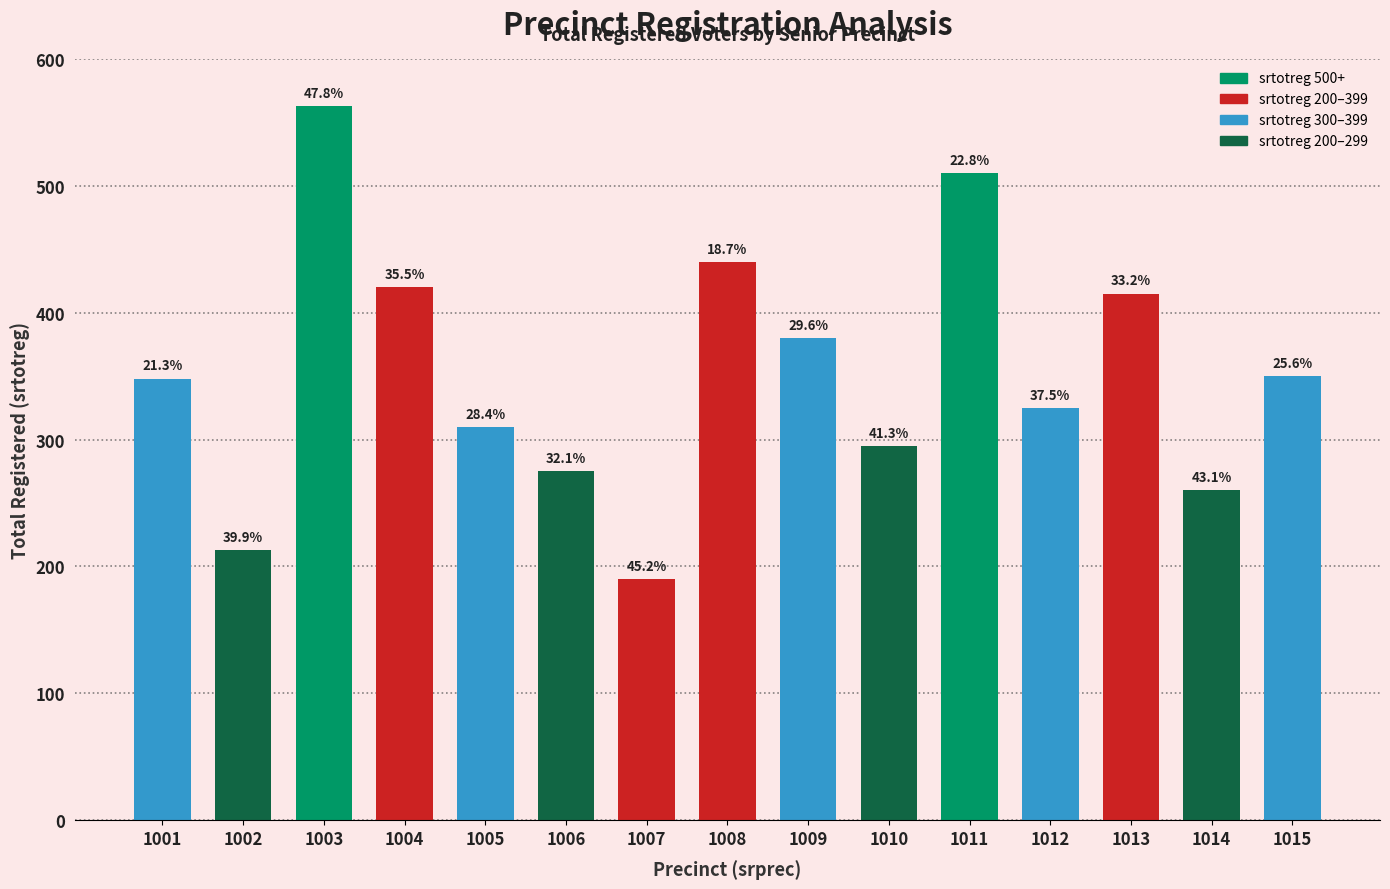

Reading left to right, transcribe all the data shown in this chart.

1001=348	1002=213	1003=563	1004=420	1005=310	1006=275	1007=190	1008=440	1009=380	1010=295	1011=510	1012=325	1013=415	1014=260	1015=350